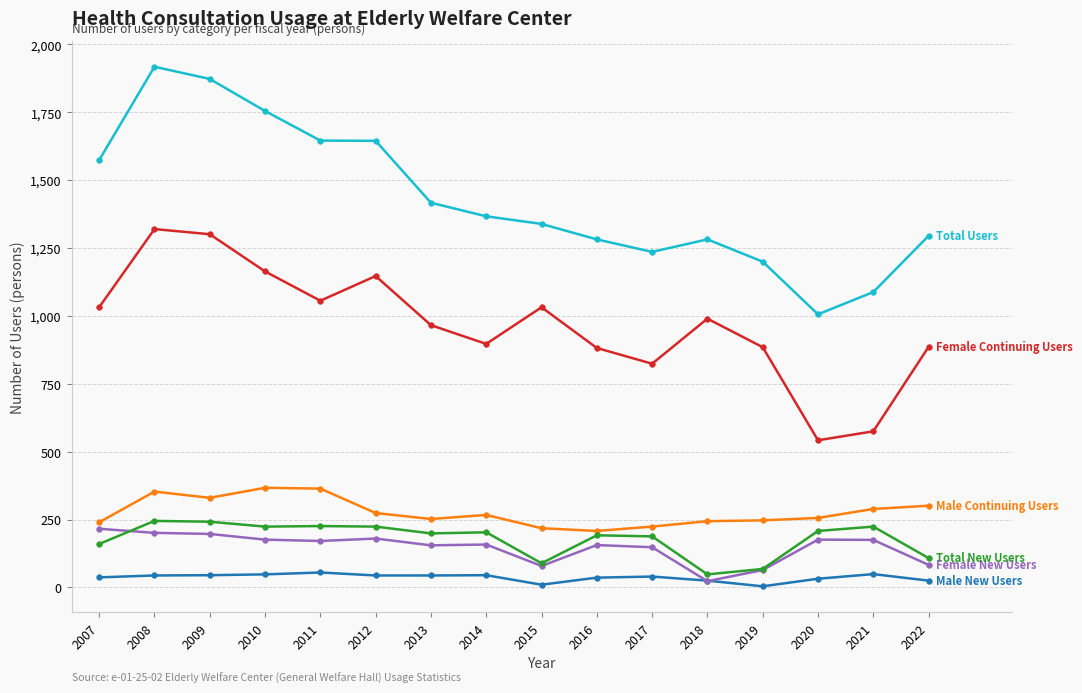

Does the chart have visible grid lines?

Yes